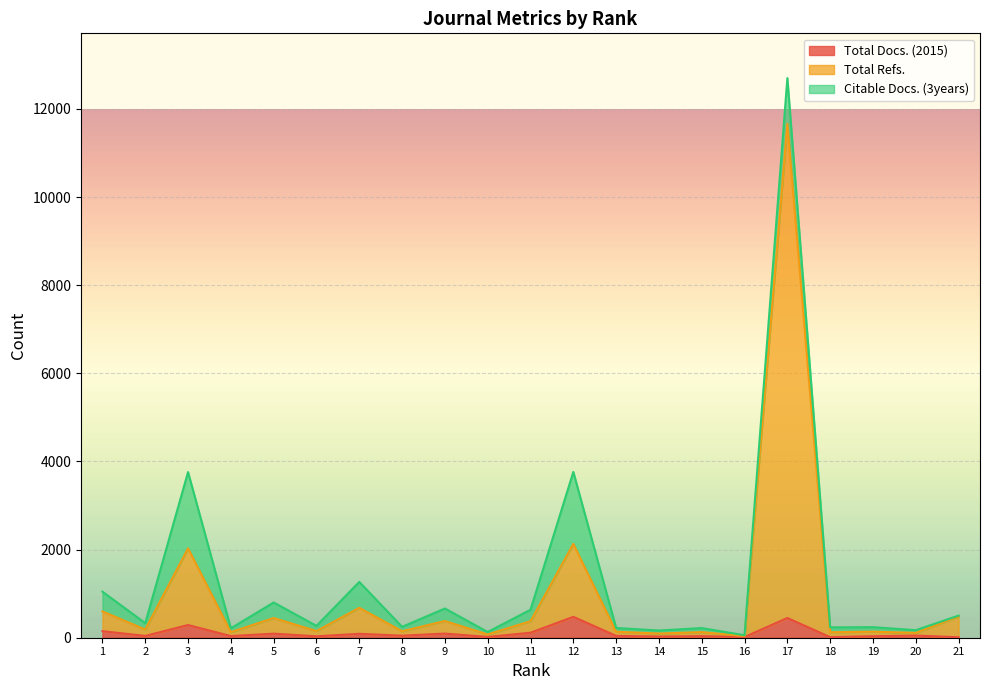

In Total Docs. (2015), how many points are higher than both neighbors (excluding endpoints)?

8